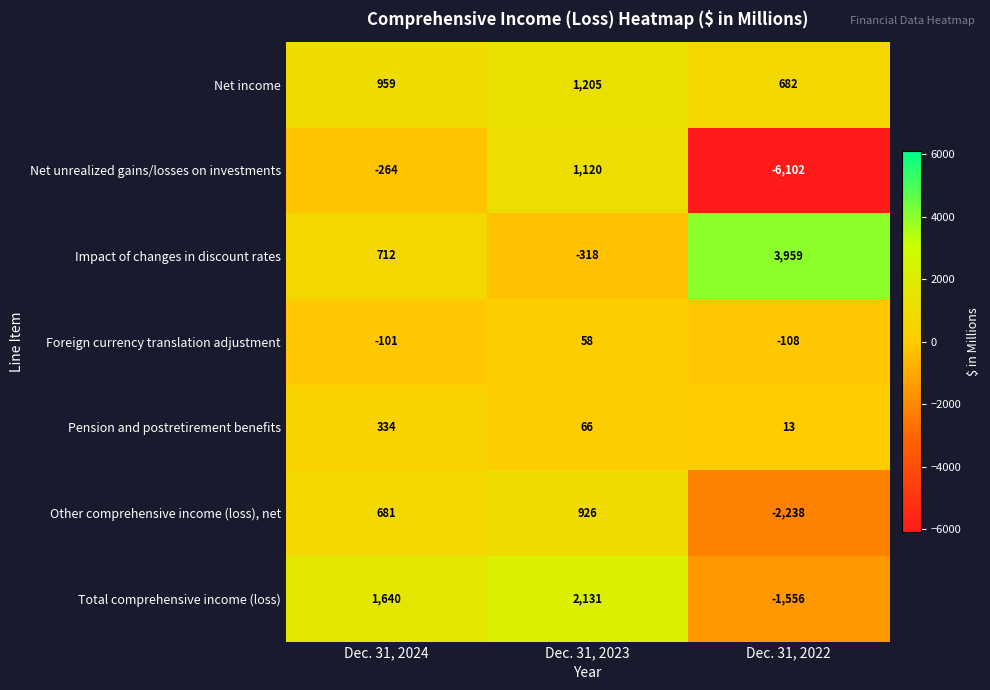

What is the sum of all Pension and postretirement benefits values?

413